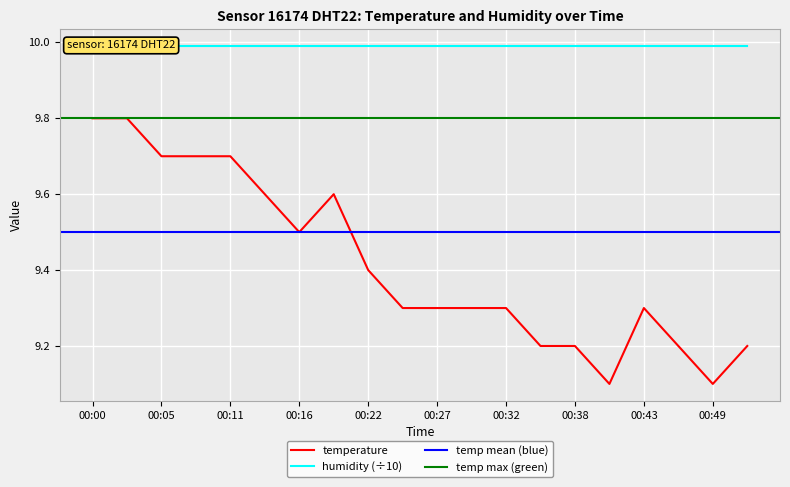

Does the chart display data point markers on the line(s)?

No